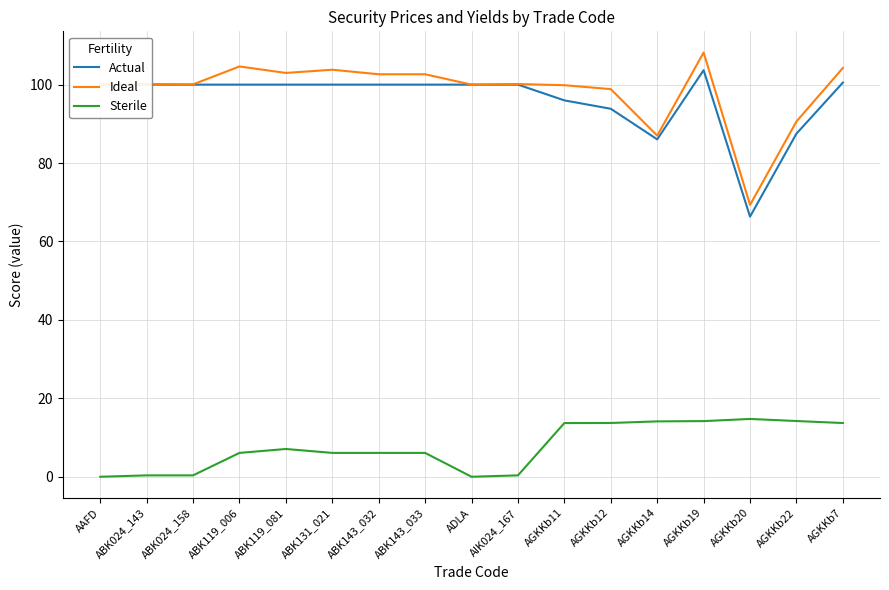

Which series has the largest range (max minus min)?

Ideal